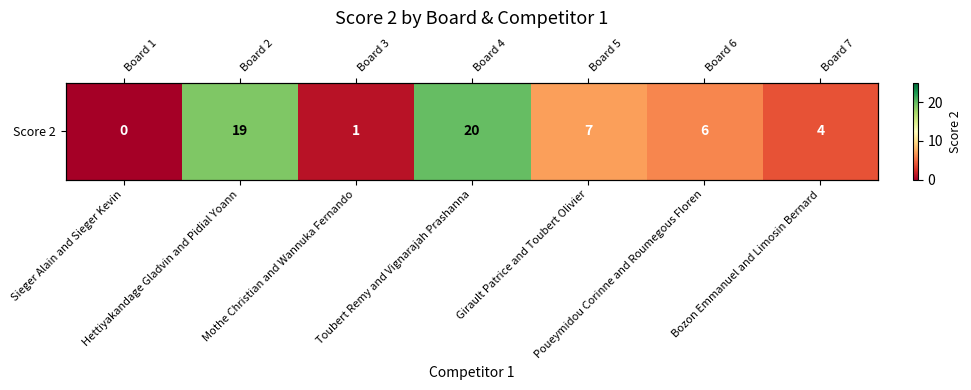

Count the number of values greater than 6.

3